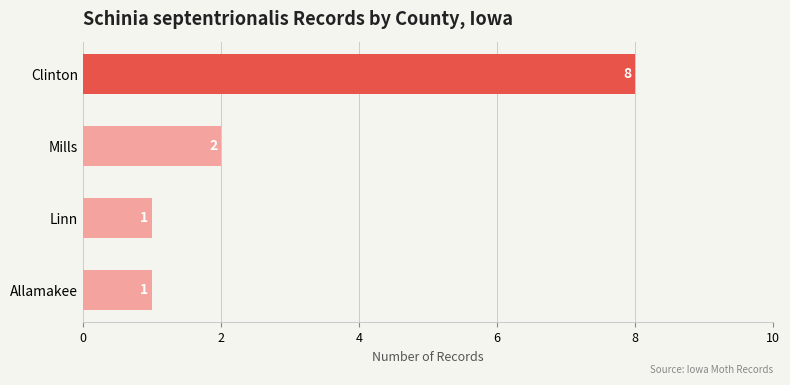

Count the values in the range 1 to 8.

4